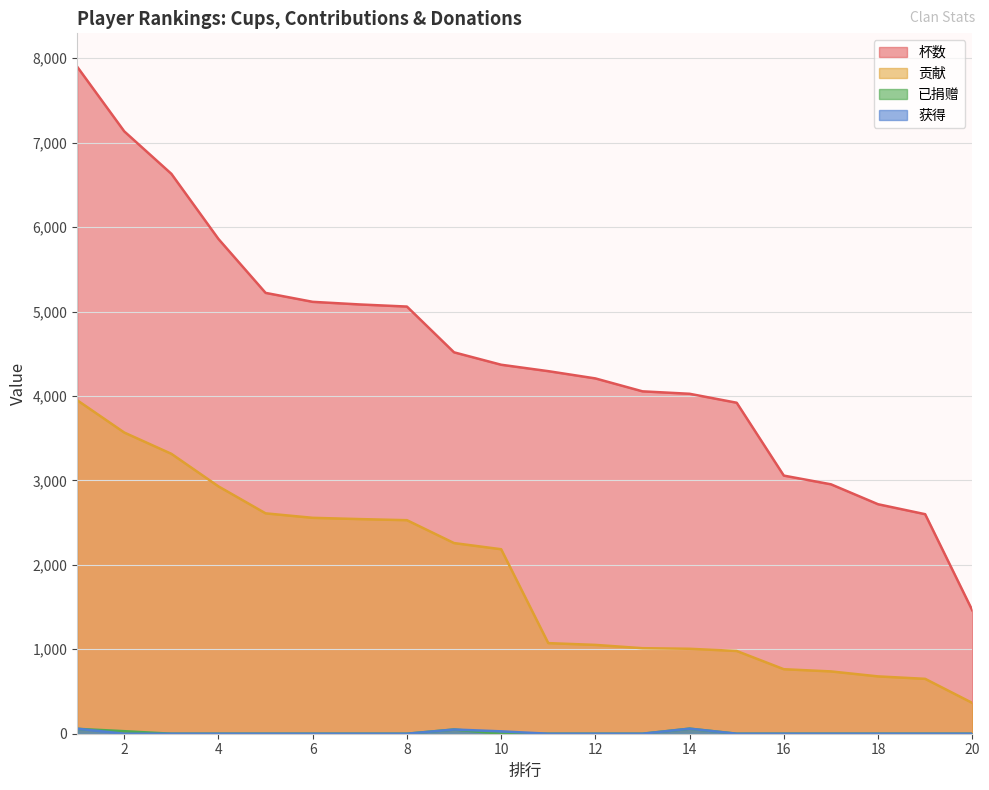

Count the number of data series in this chart.

4